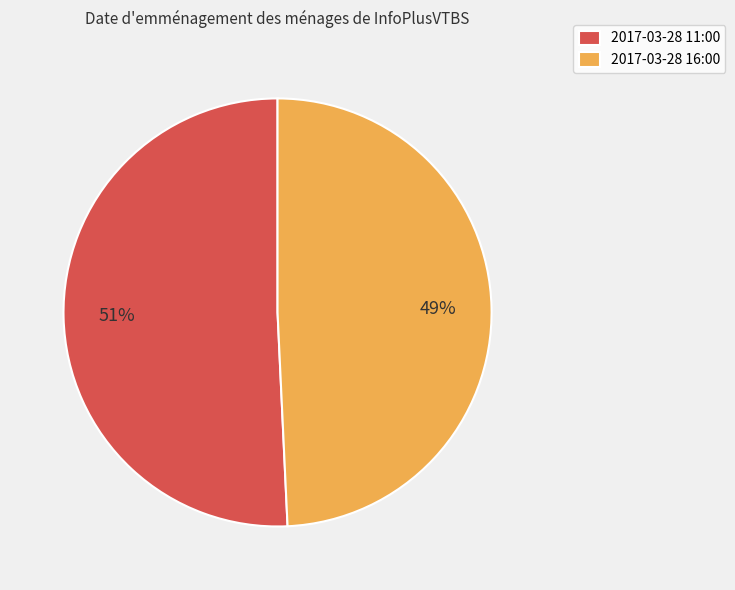

Between 2017-03-28 11:00 and 2017-03-28 16:00, which is larger?

2017-03-28 11:00